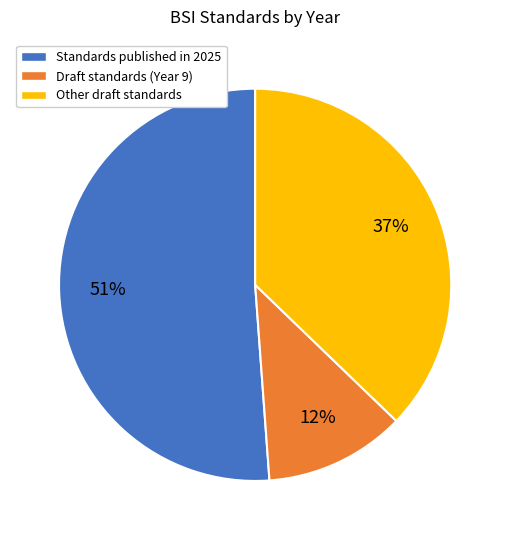

What is the majority slice?

Standards published in 2025